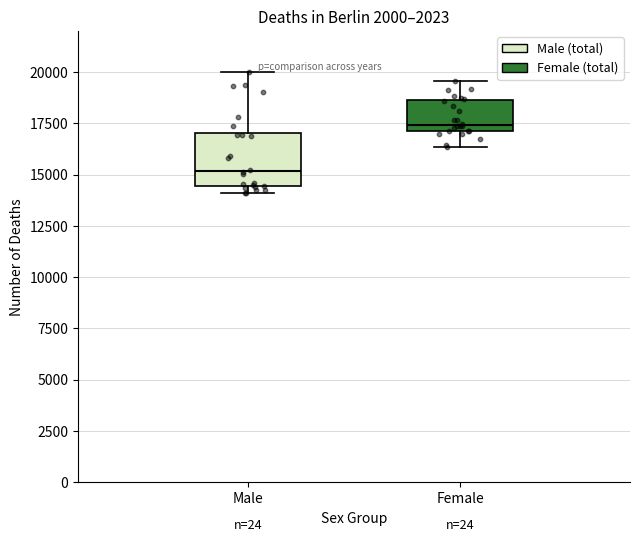

Reading left to right, read every box against the y-axis: the position of its median line, the range the box covers, and the ends of its whiskers. The values are not printed on the chart, so give them approximately, as read against the axis.

Male: median 15000, box 14500 to 17000, whiskers 14000 to 20000
Female: median 17500, box 17000 to 18500, whiskers 16500 to 19500